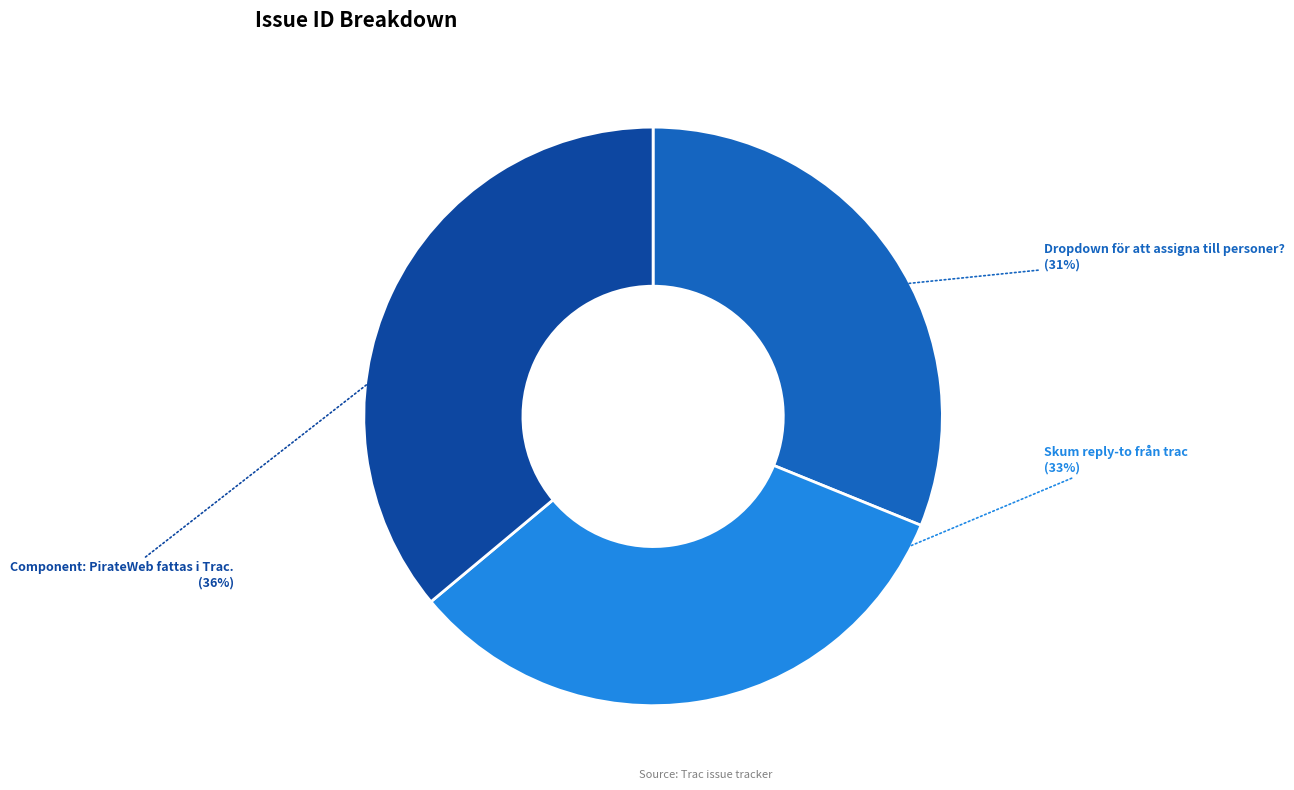

Rank the categories by value from highest to lowest.

Component: PirateWeb fattas i Trac., Skum reply-to från trac, Dropdown för att assigna till personer?